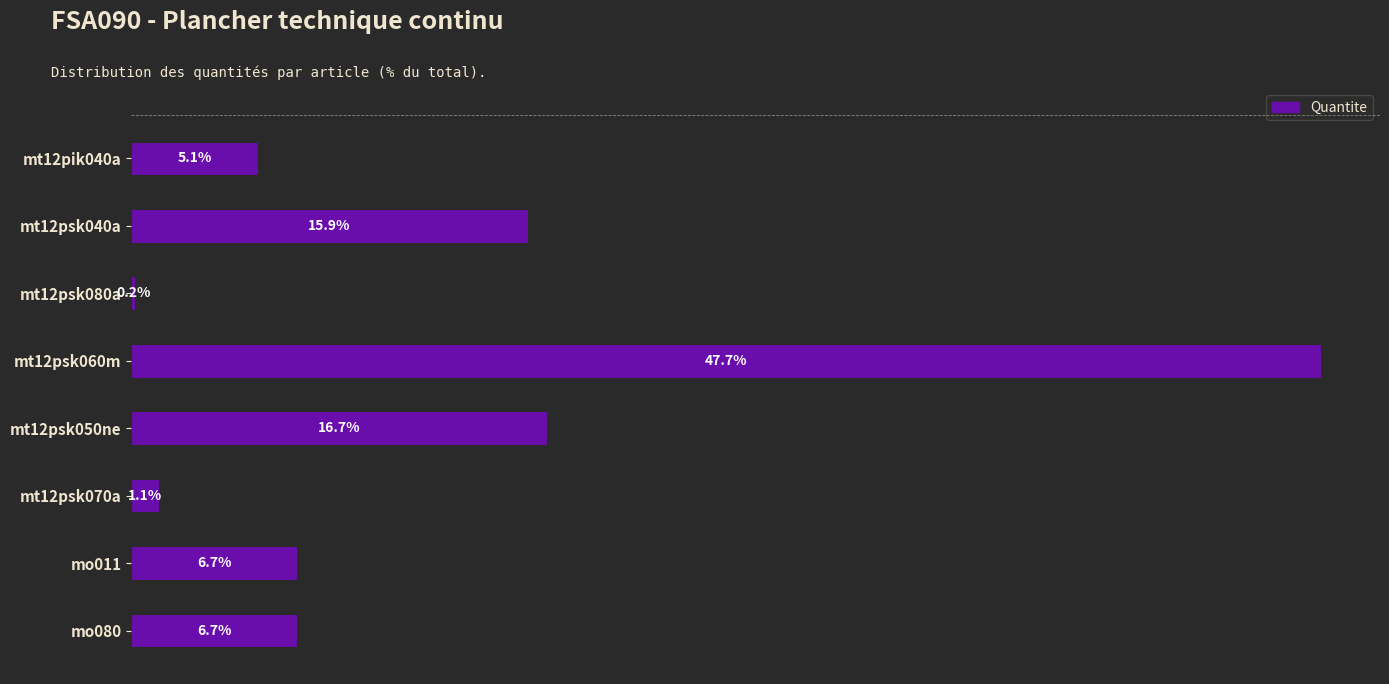

At which label is the value closest to 23?

mt12psk050ne